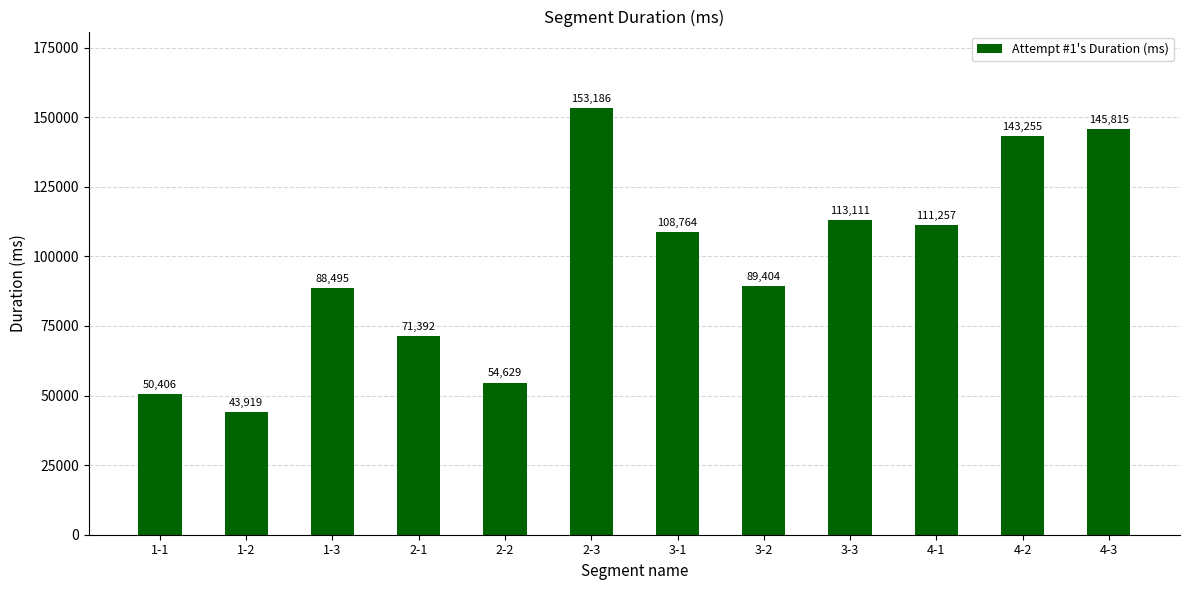

What is the change in value from 1-2 to 2-2?

+10710